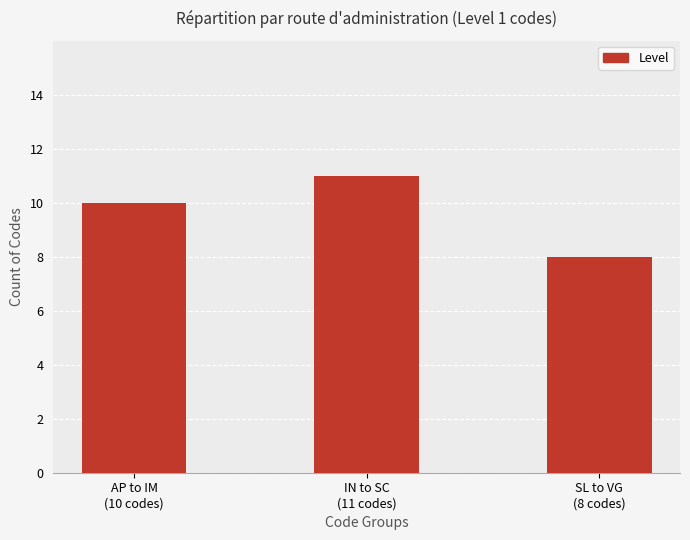

What is the label of the 2nd bar from the right?

IN to SC
(11 codes)